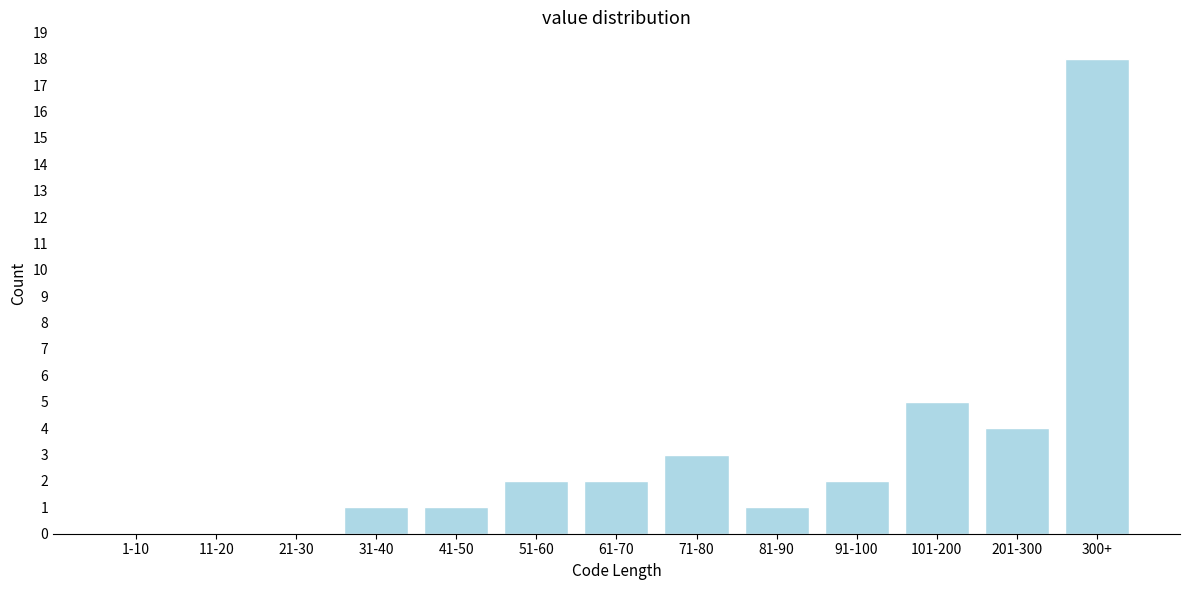

Reading left to right, what are all the values shown in this chart?

1-10=0	11-20=0	21-30=0	31-40=1	41-50=1	51-60=2	61-70=2	71-80=3	81-90=1	91-100=2	101-200=5	201-300=4	300+=18